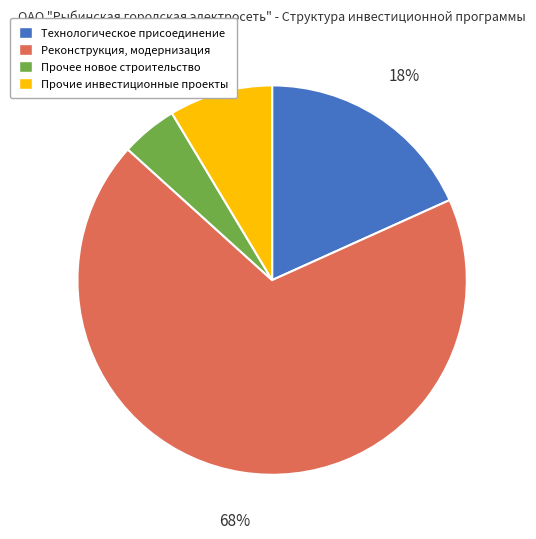

Between Прочие инвестиционные проекты and Реконструкция, модернизация, which is larger?

Реконструкция, модернизация